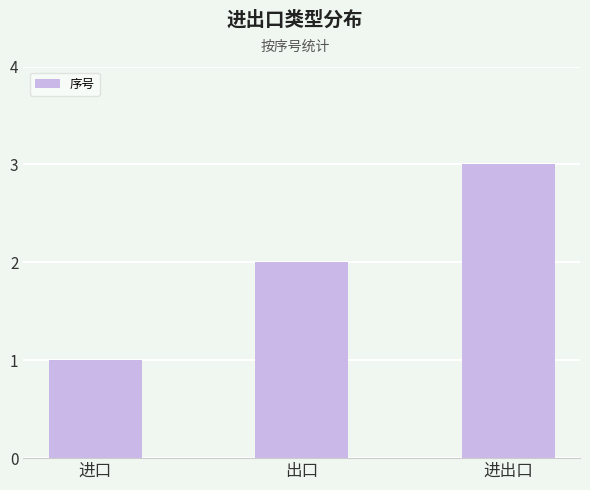

List the labels in order of value, smallest first.

进口, 出口, 进出口